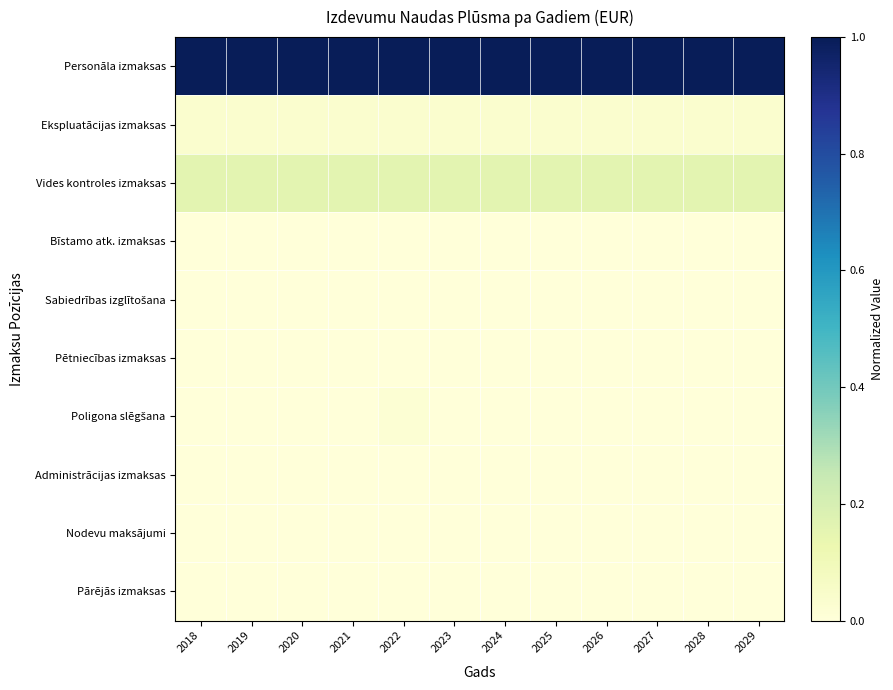

Which series has the widest spread of values?

Poligona slēgšana